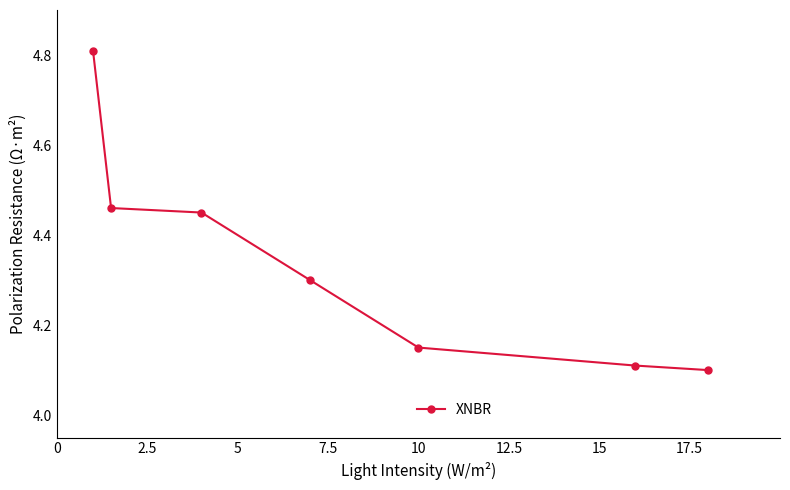

How many values are between 4 and 5?

7